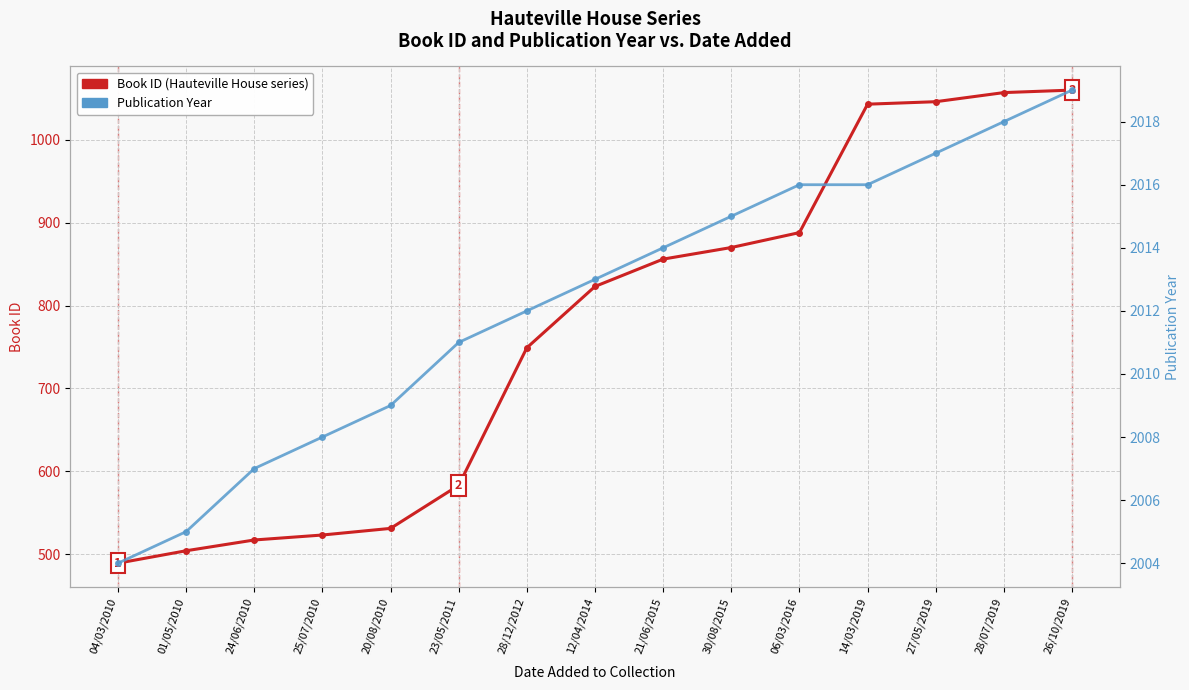

Which has a higher value, 27/05/2019 or 30/08/2015?

27/05/2019